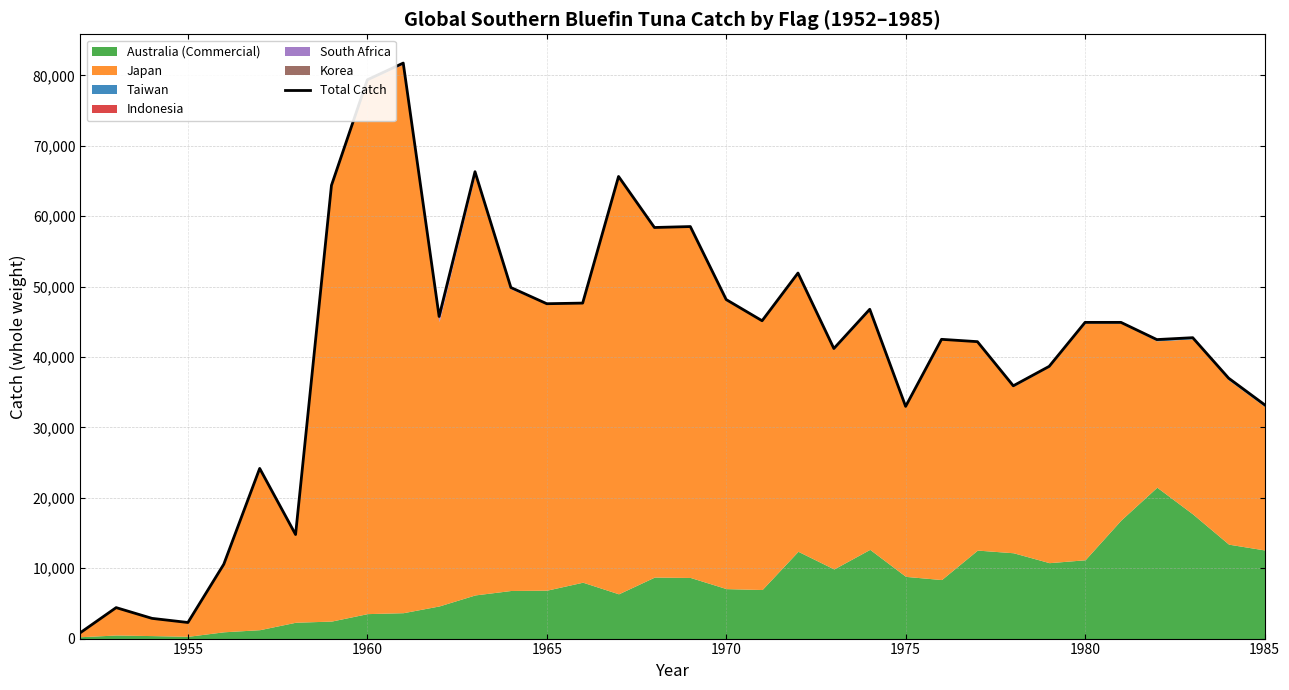

How many values are below 44917?

17